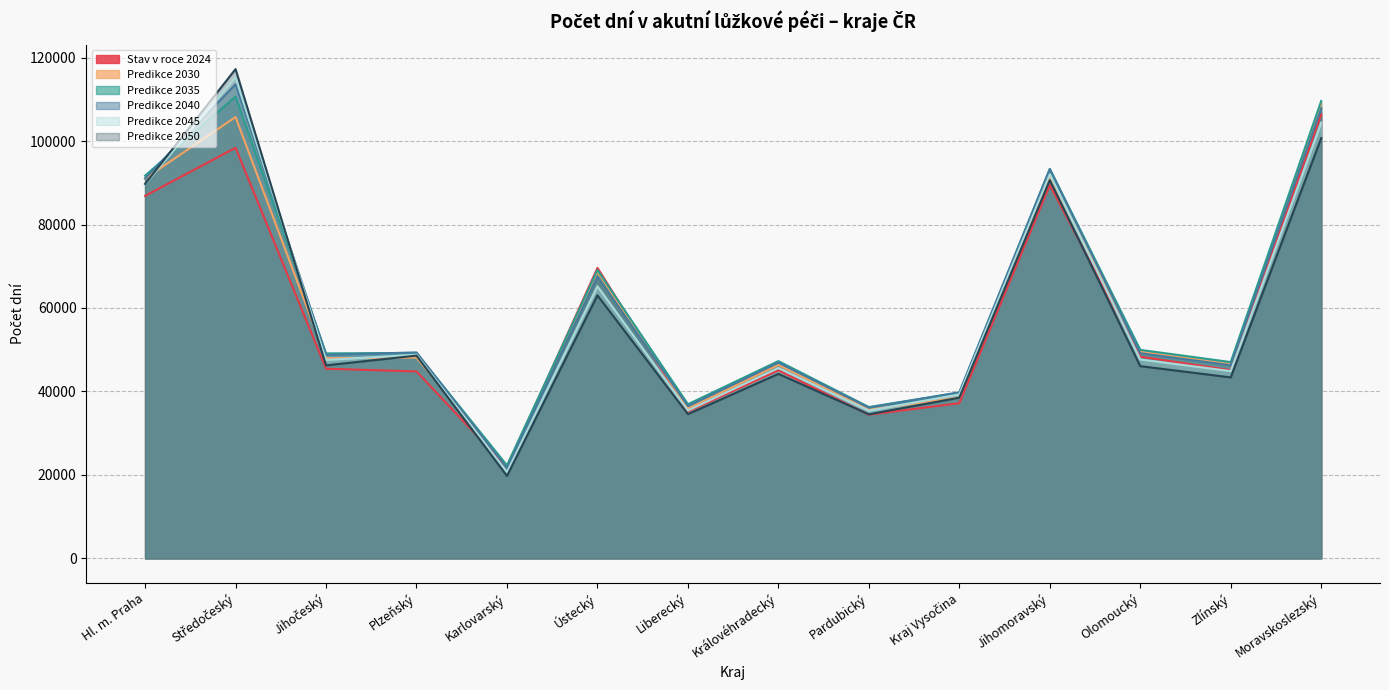

What are all the series names shown in the legend?

Stav v roce 2024, Predikce 2030, Predikce 2035, Predikce 2040, Predikce 2045, Predikce 2050